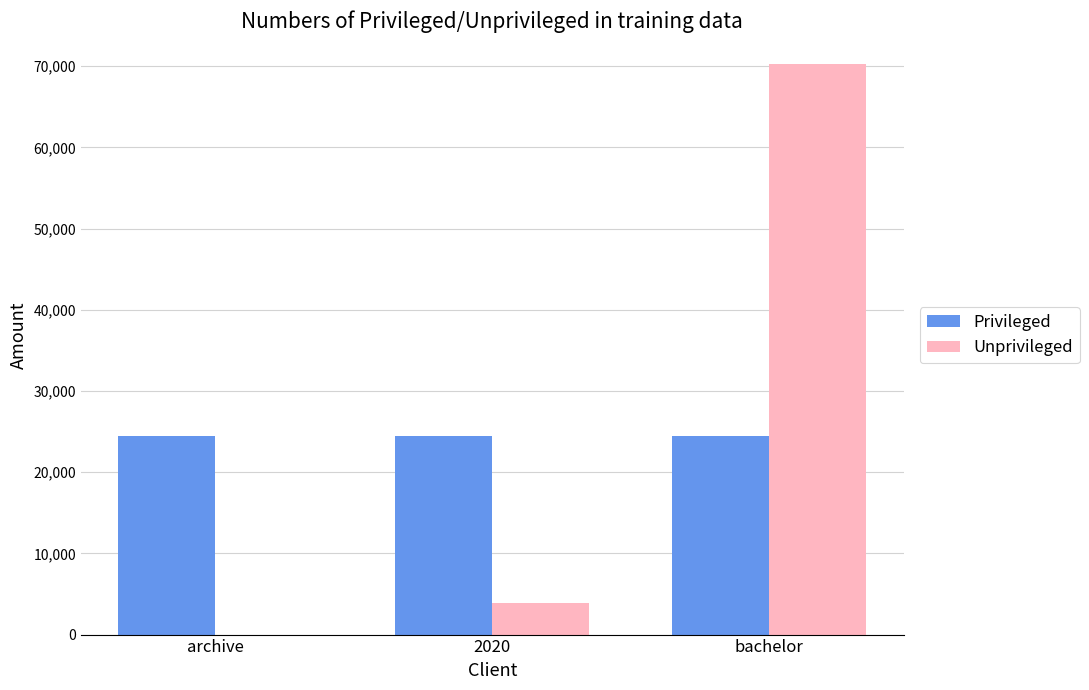

What are all the series names shown in the legend?

Privileged, Unprivileged